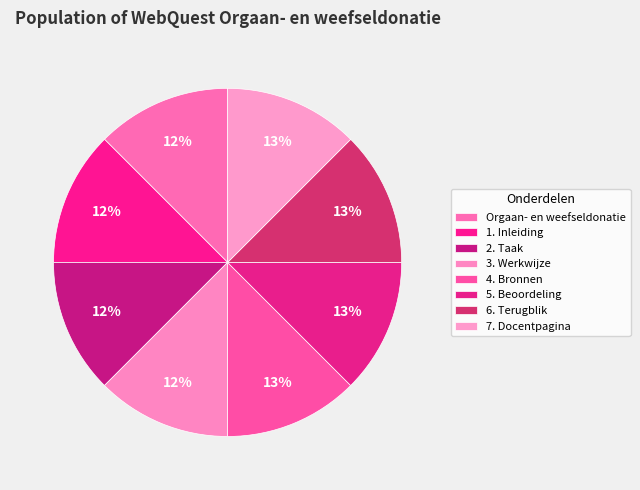

Does 5. Beoordeling represent more than half of the total?

No